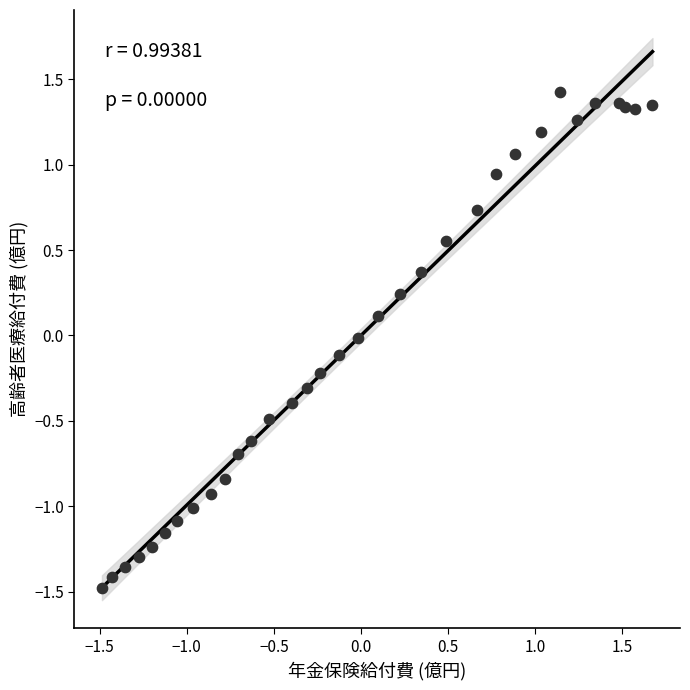

What is the range of X values (max minus min)?

3.2